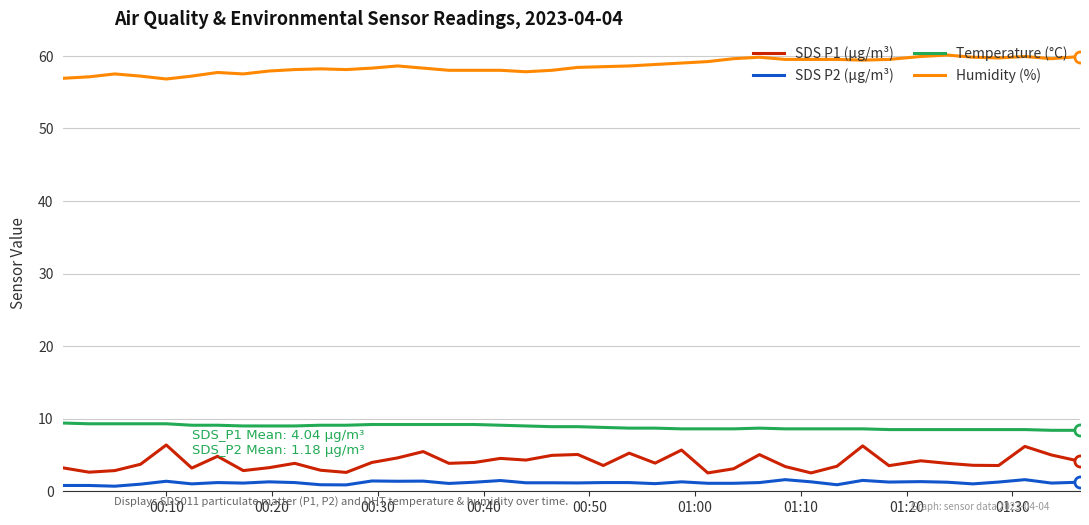

What is the highest value of the Temperature (°C) series?

9.4